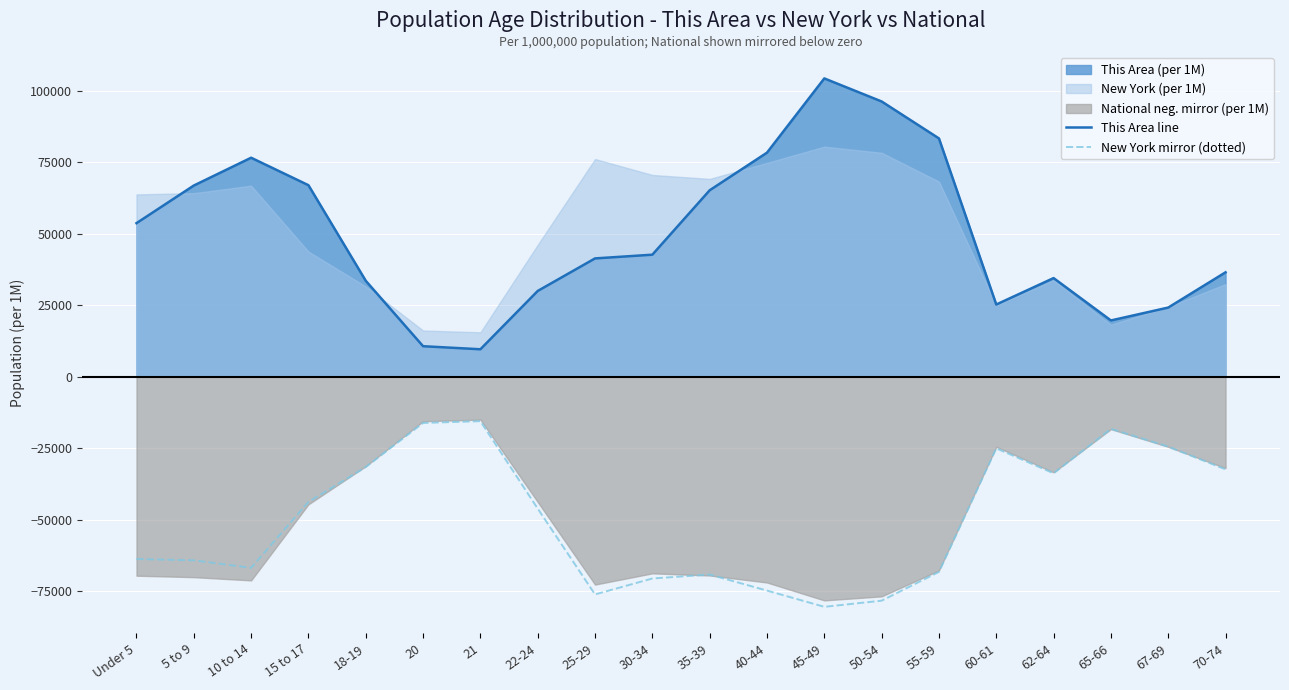

What is the maximum value for New York mirror (dotted)?

-15540.0